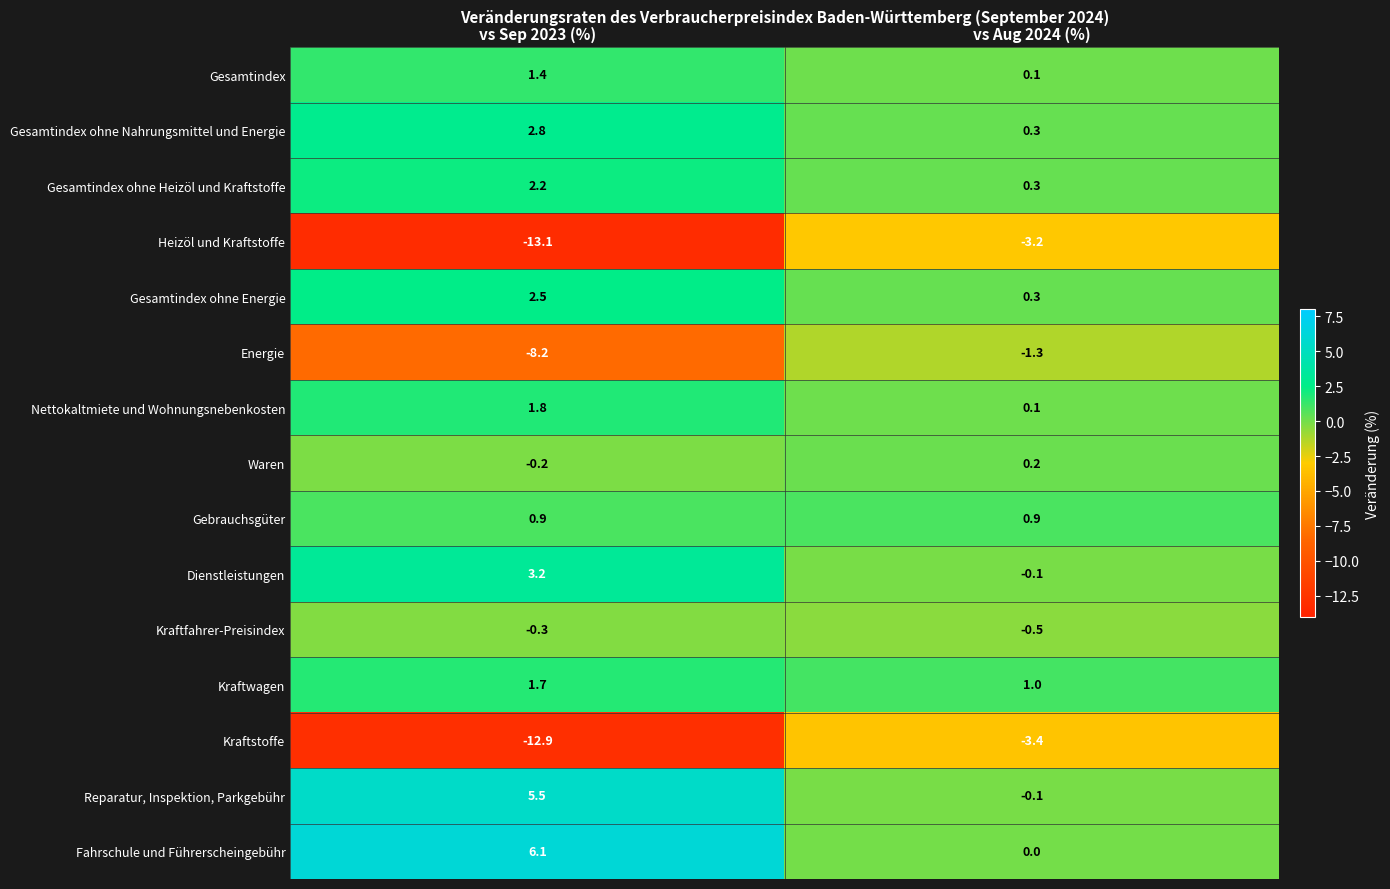

What is the sum of all Heizöl und Kraftstoffe values?

-16.3